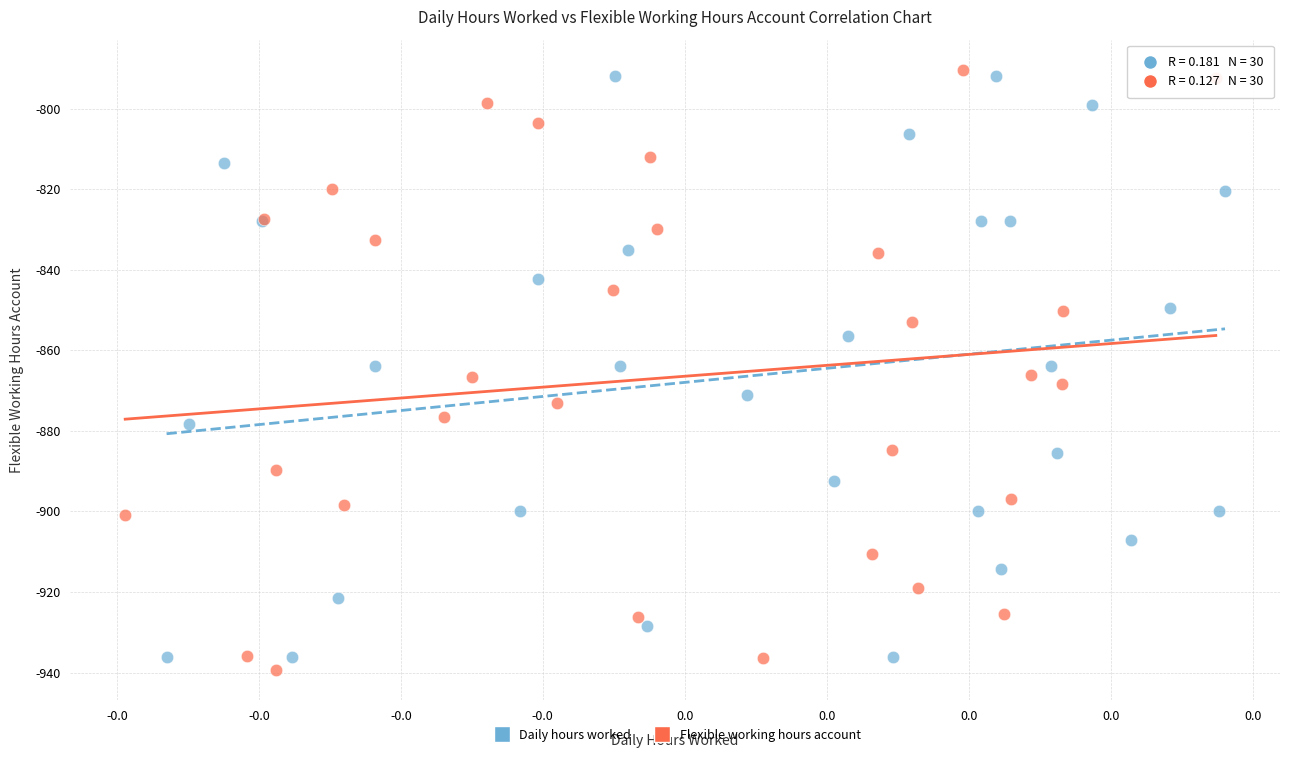

Which series has the widest spread of Y values?

Flexible working hours account